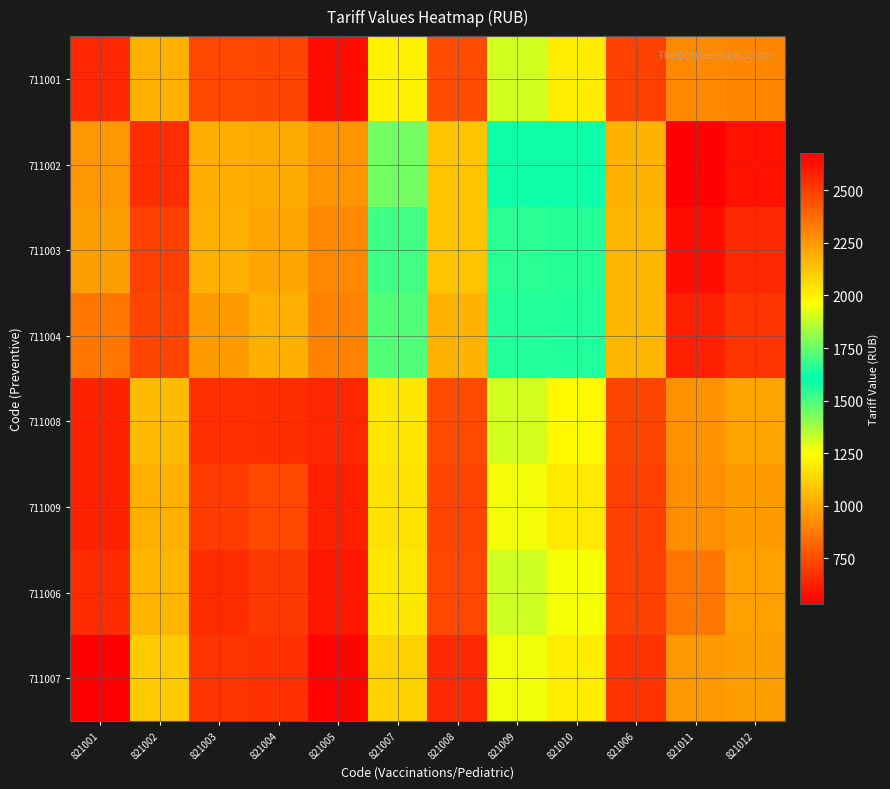

Between 821002 and 821011, which is larger?

821011